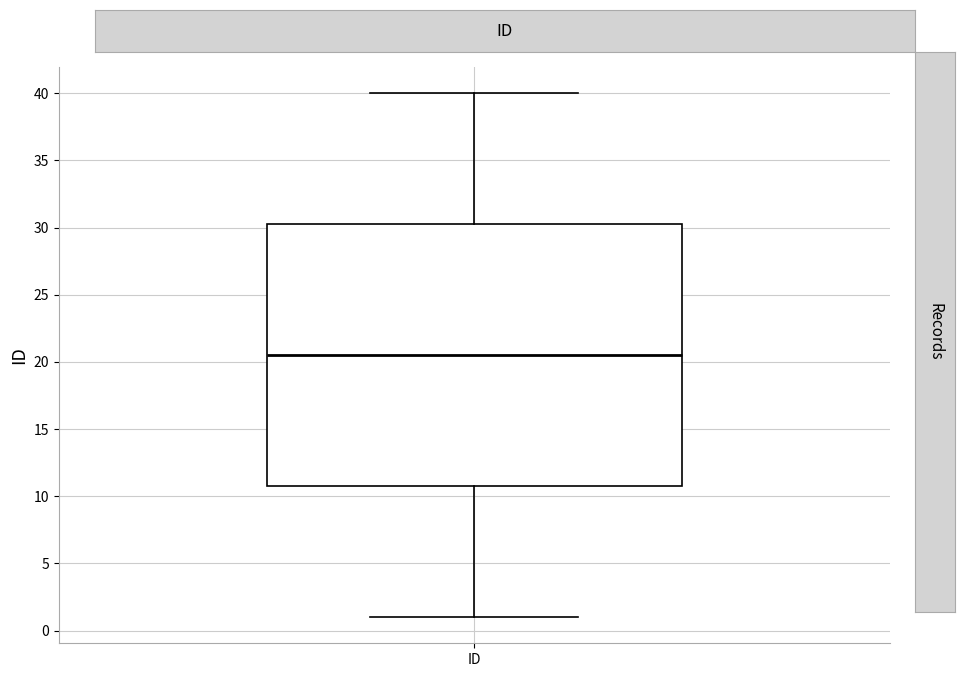

Where does the lower whisker of the box for ID end on the y-axis? The values are not printed on the chart, so give them approximately, as read against the axis.

1.0